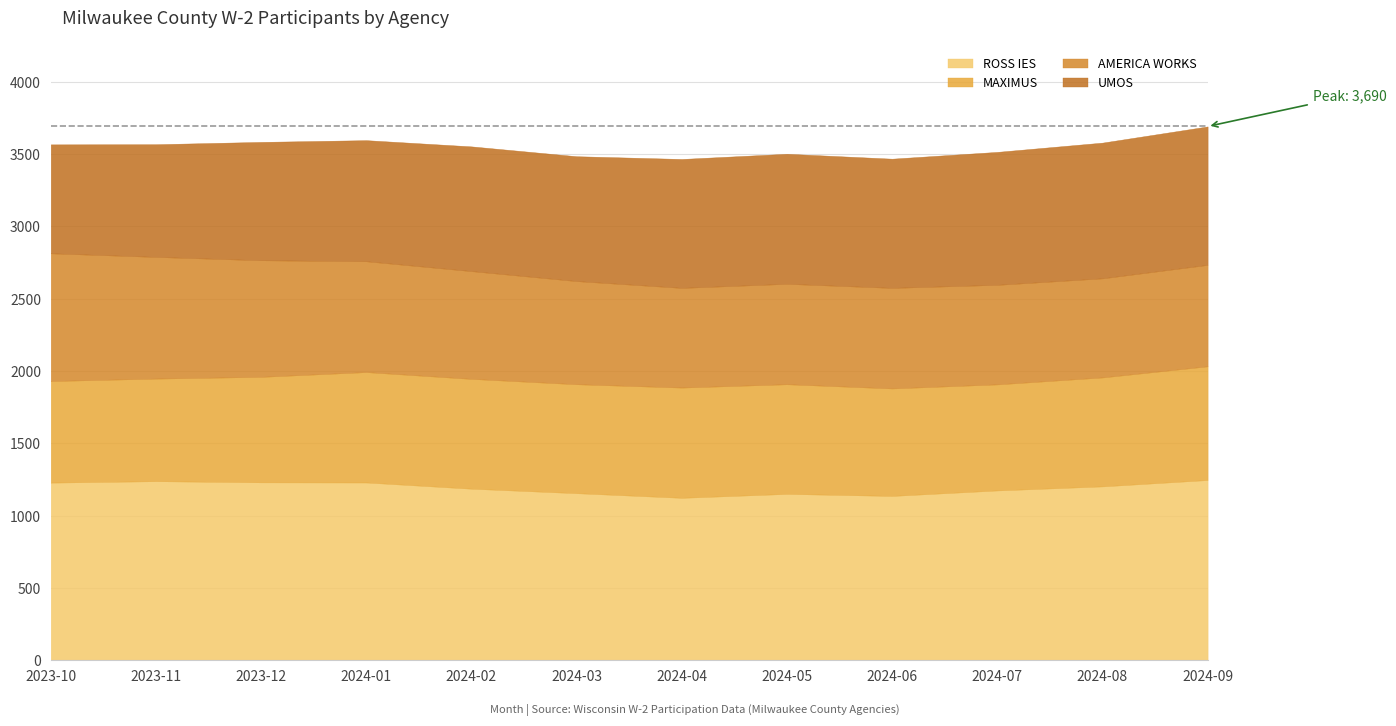

What position from the right is 2023-10?

12